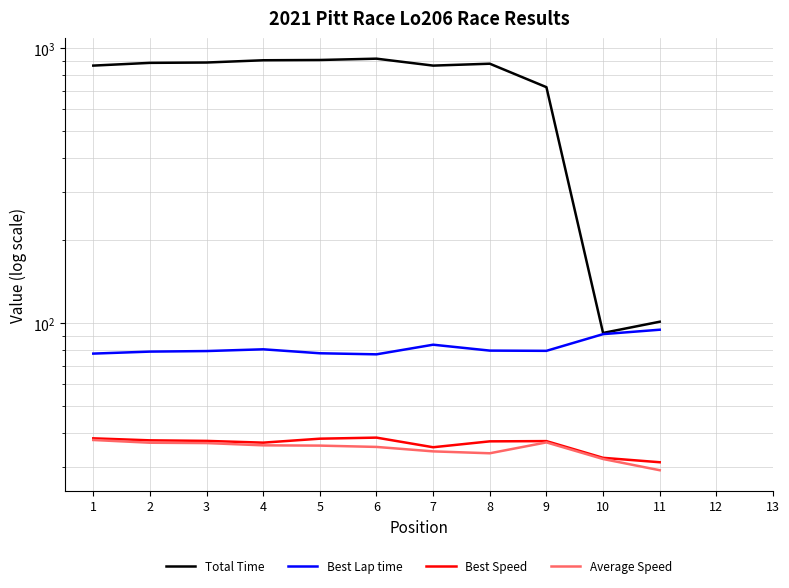

What is the value of the Best Lap time point at the 11th from the left?

94.6